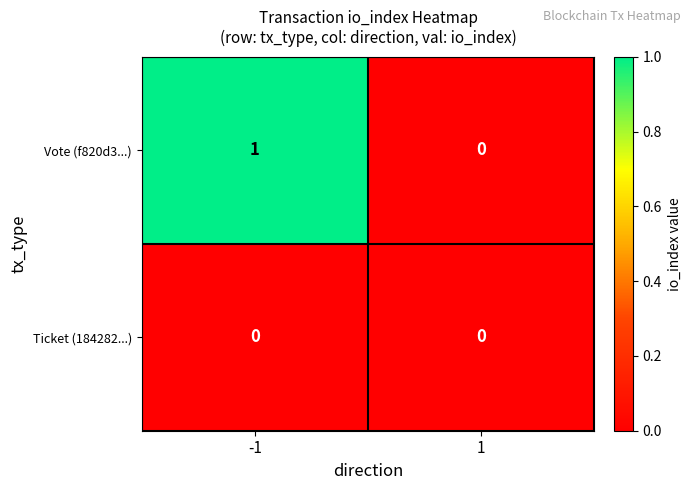

Which series has the largest total across all categories?

Vote (f820d3...)